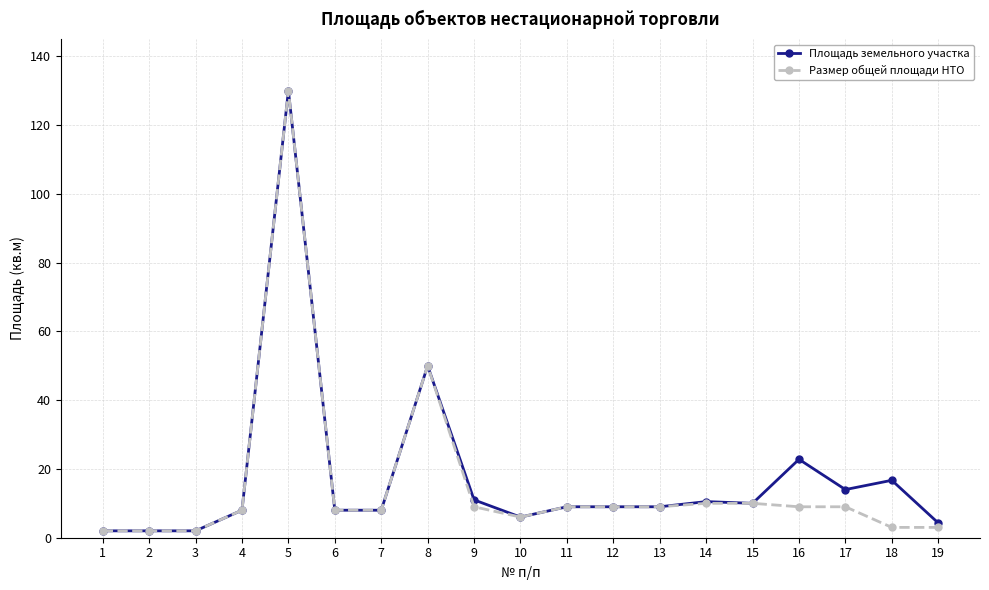

Is the value of Площадь земельного участка at 5 greater than the value of Размер общей площади НТО at 15?

Yes